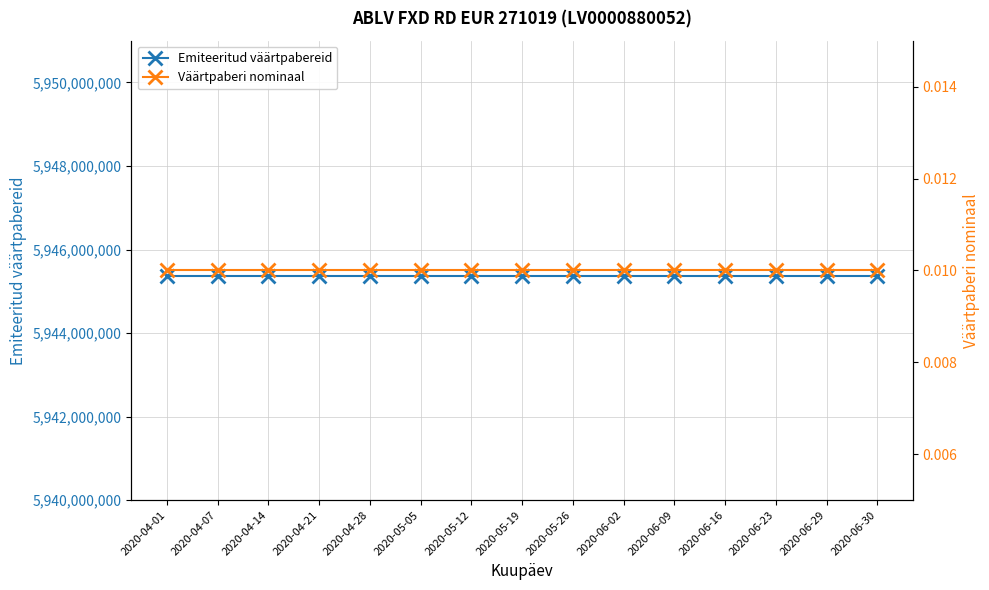

What is the value of the Emiteeritud väärtpabereid point at the 5th from the left?

5945375300.0